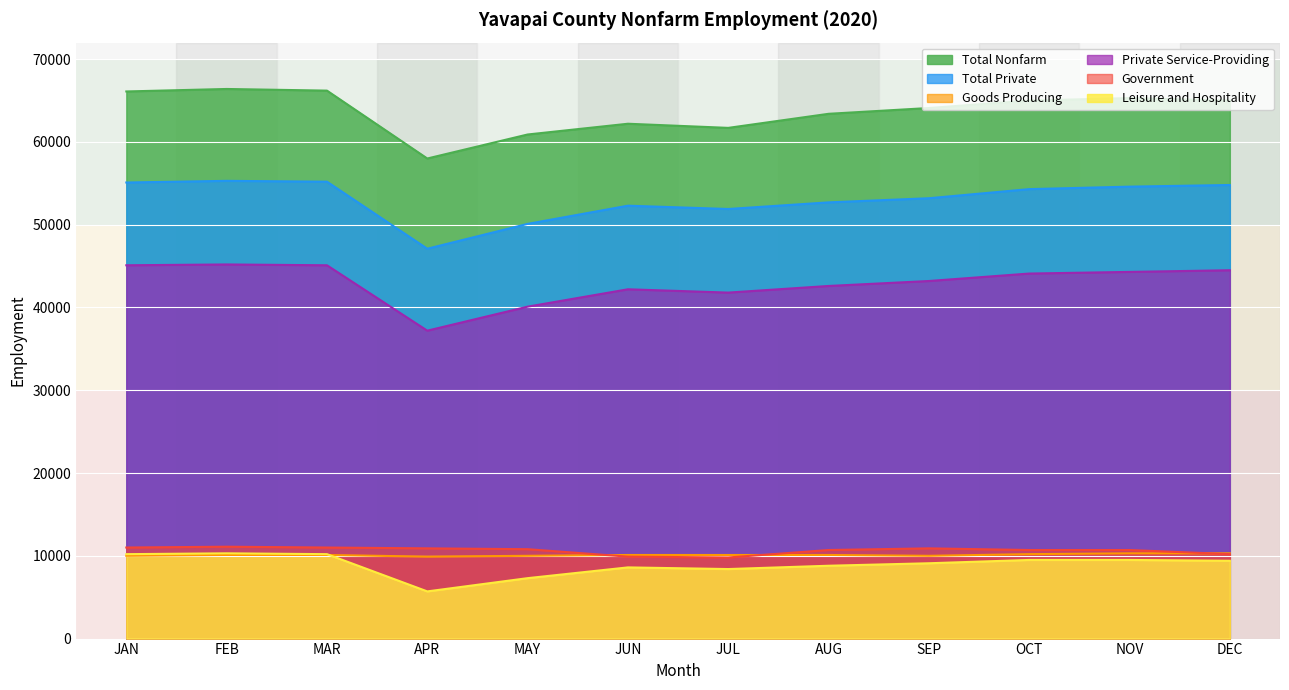

List the labels in order of Leisure and Hospitality value, largest first.

FEB, JAN, MAR, OCT, NOV, DEC, SEP, AUG, JUN, JUL, MAY, APR